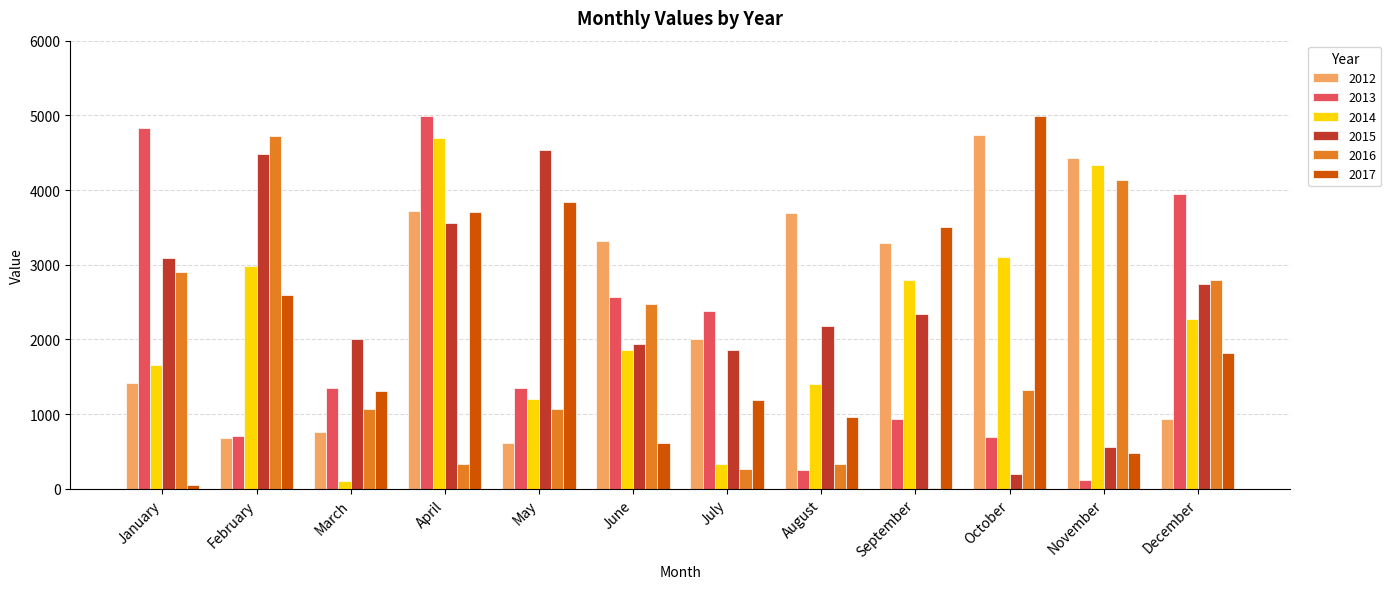

What is the greatest value displayed?

4994.1